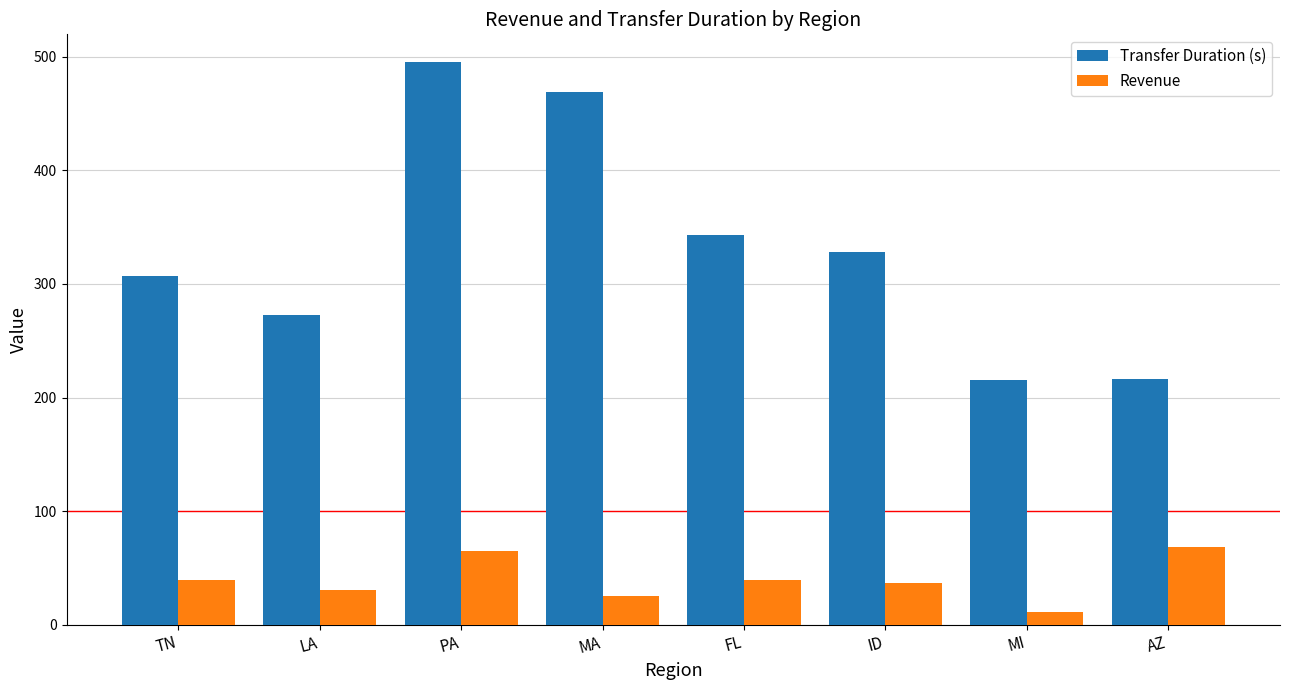

What is the label of the 1st bar from the right?

AZ